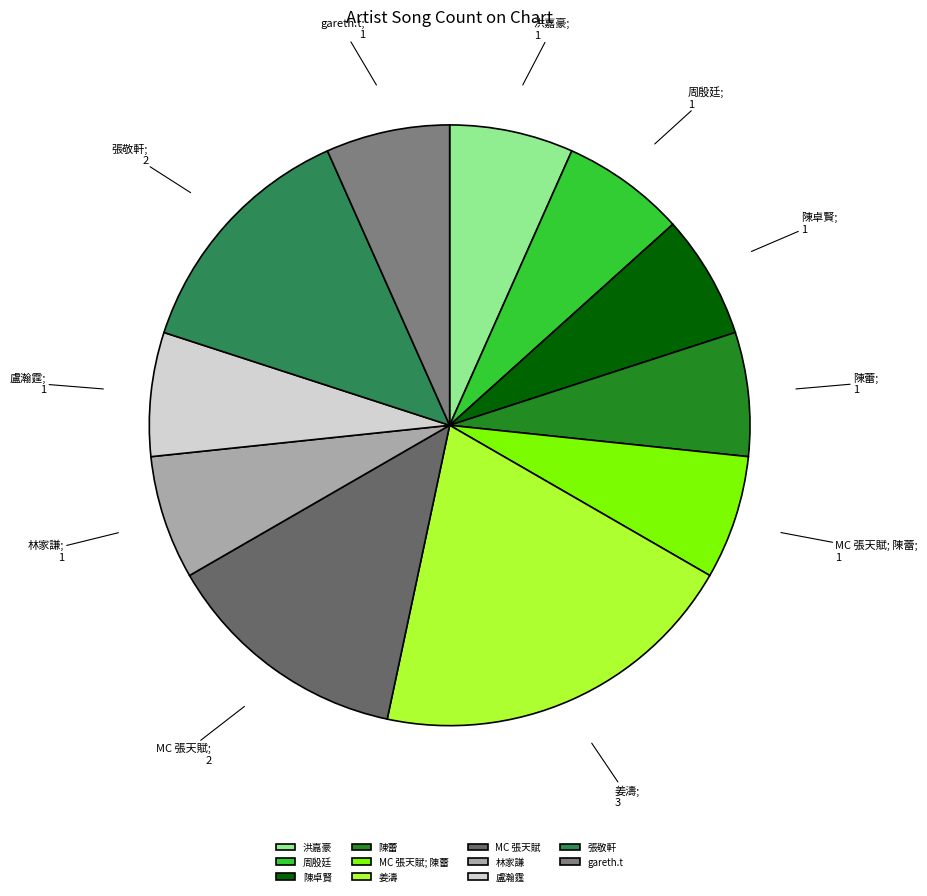

The MC 張天賦; 陳蕾 slice represents 19% of the pie. True or false?

False